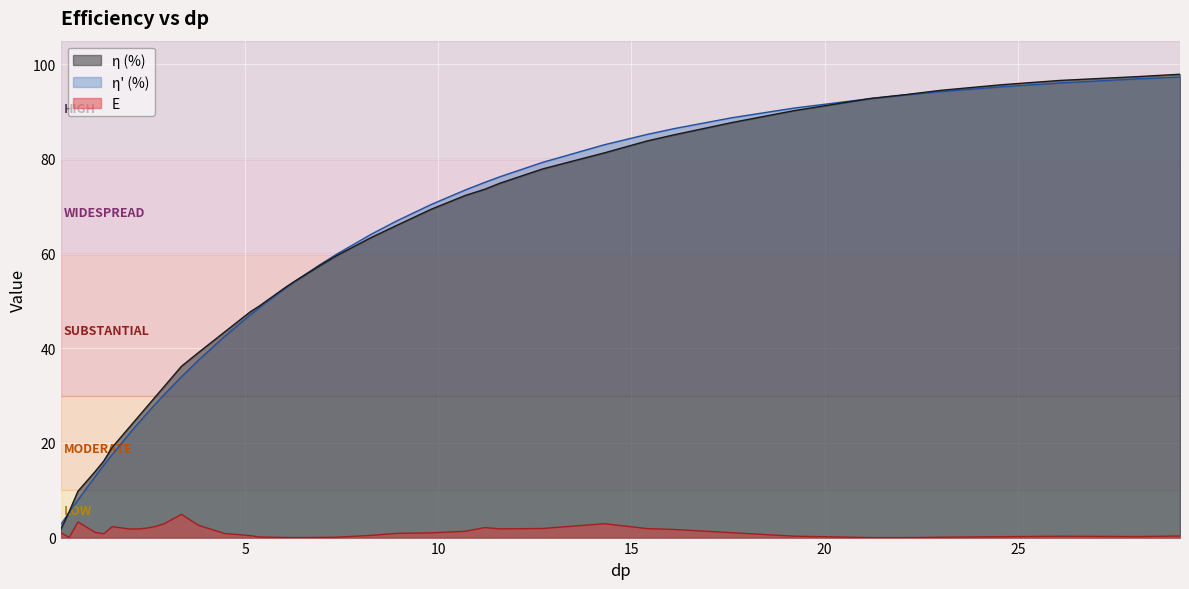

Rank the categories by η' (%) value from lowest to highest.

0.223, 0.446, 0.67, 1.12, 1.34, 1.56, 2.01, 2.23, 2.46, 2.68, 2.9, 3.35, 3.79, 4.46, 5.13, 5.36, 6.03, 6.25, 6.92, 7.37, 8.26, 8.93, 9.82, 10.7, 11.2, 11.6, 12.7, 14.3, 15.4, 16.1, 17.6, 19.2, 21.2, 22.1, 23.0, 24.6, 26.1, 28.1, 29.2